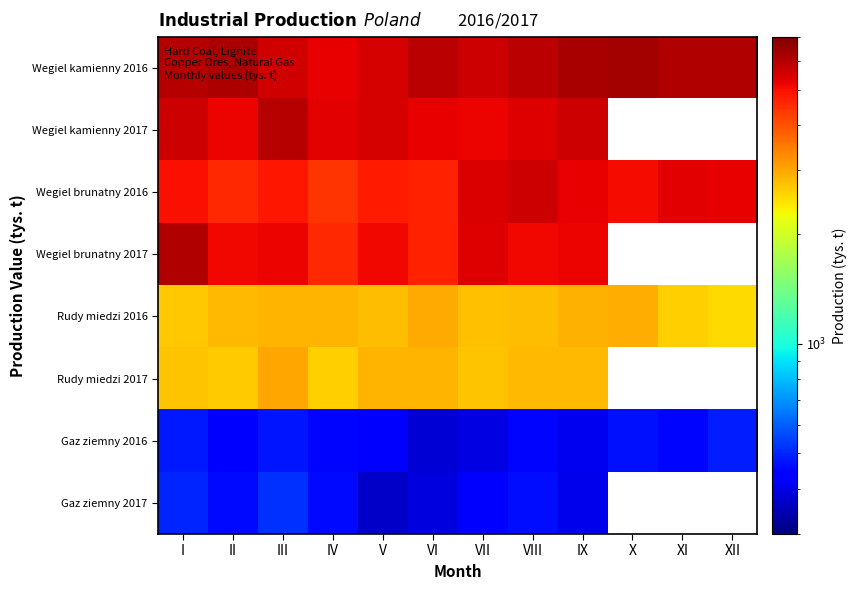

Which label corresponds to the largest value in the chart?

X